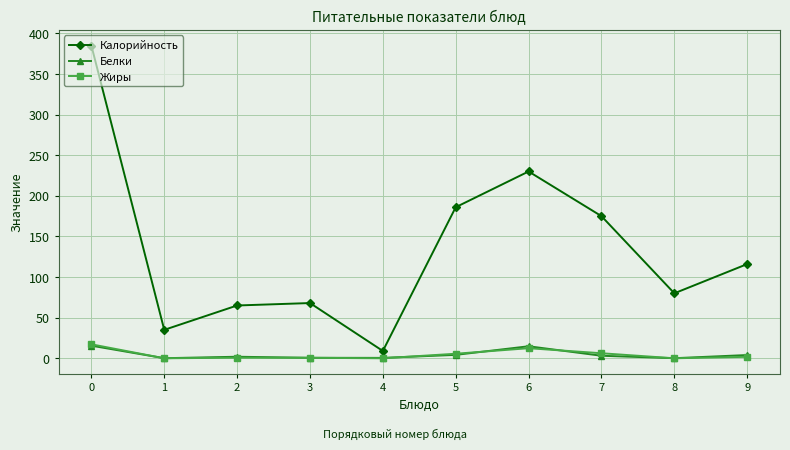

Is this an area chart (filled region under the line)?

No